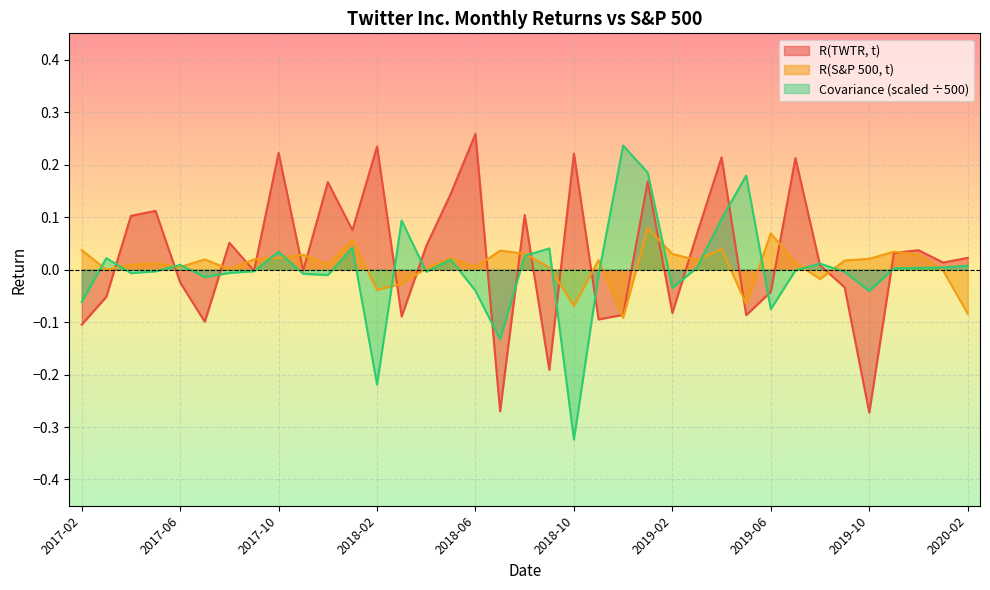

What are all the series names shown in the legend?

R(TWTR, t), R(S&P 500, t), Covariance (scaled ÷500)